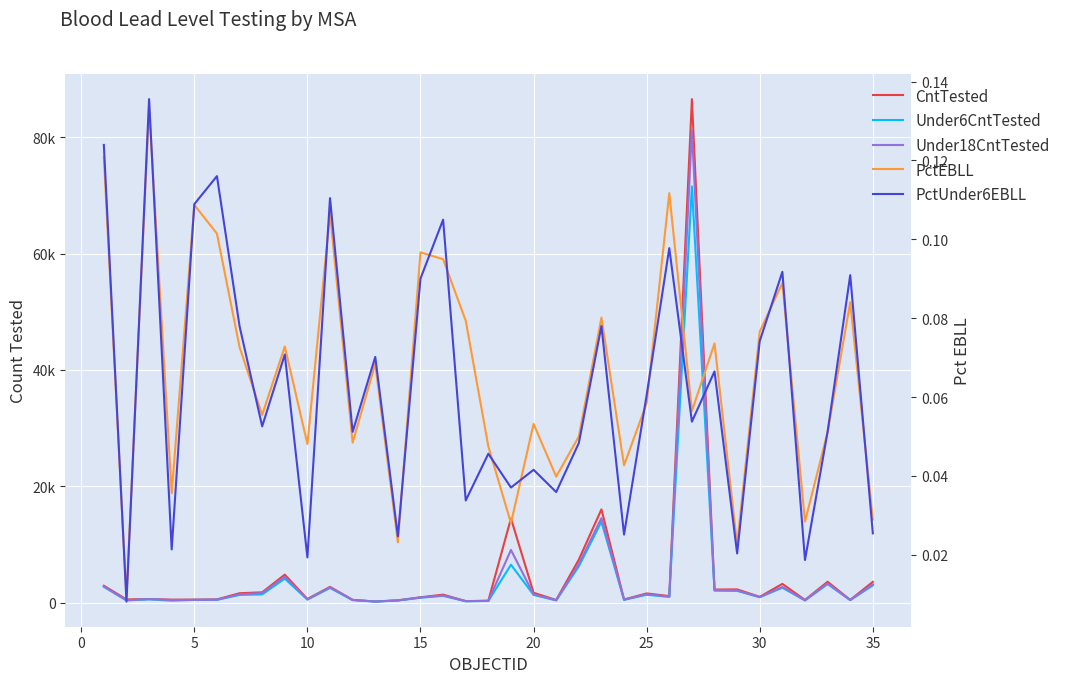

Which series has the largest range (max minus min)?

CntTested